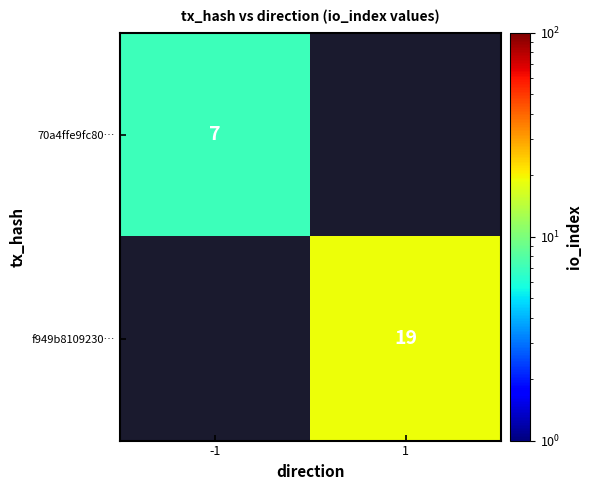

True or false: f949b8109230… has a value of 25 at 1.

False